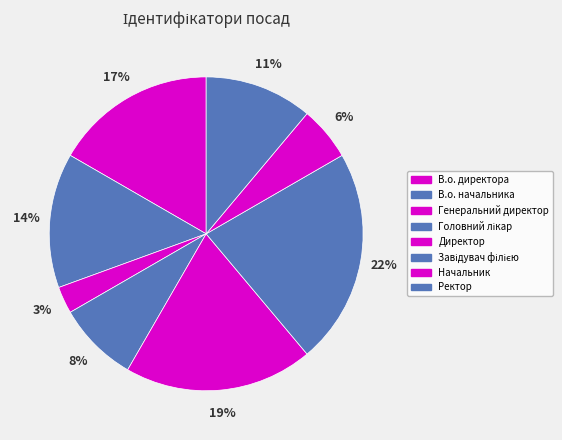

To the nearest percent, what is the average slice percentage?

12%